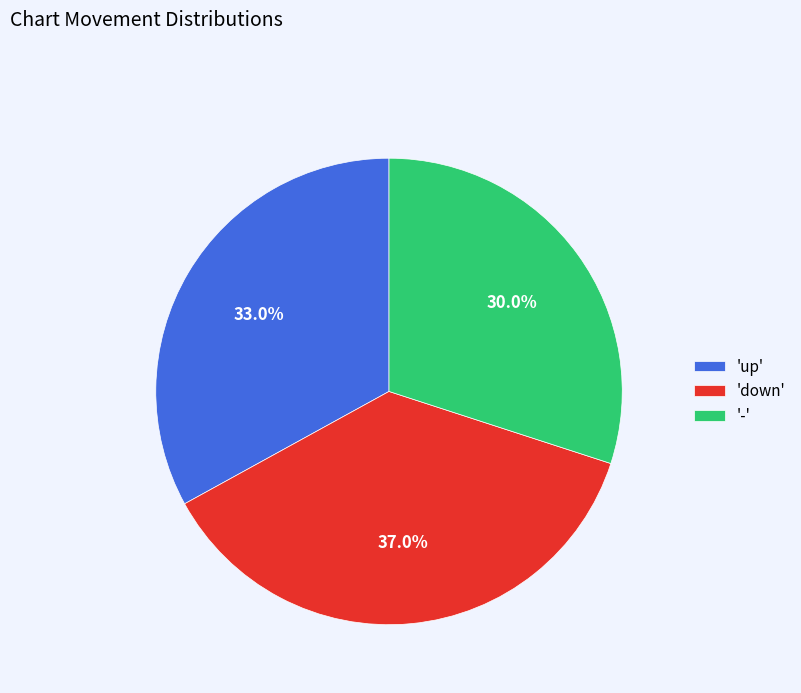

What is the largest slice in the pie chart?

'down'